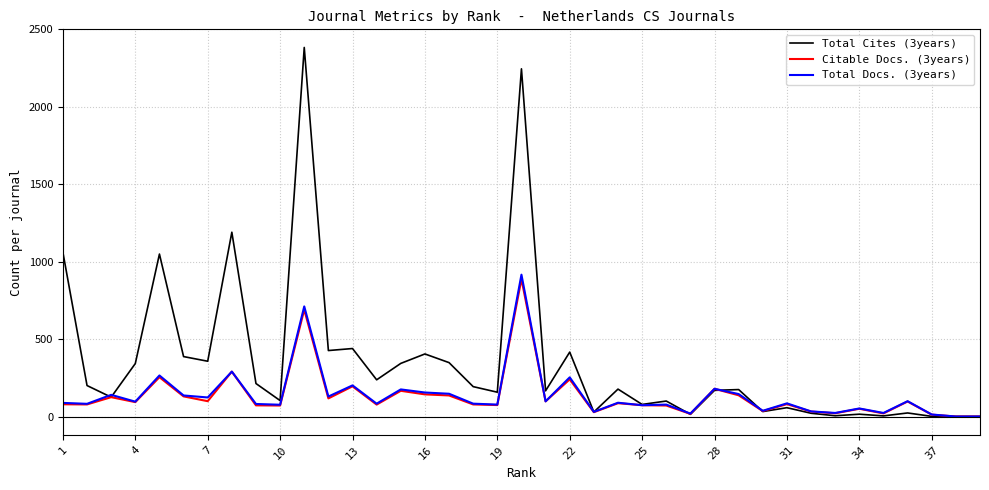

Which series has the largest total across all categories?

Total Cites (3years)